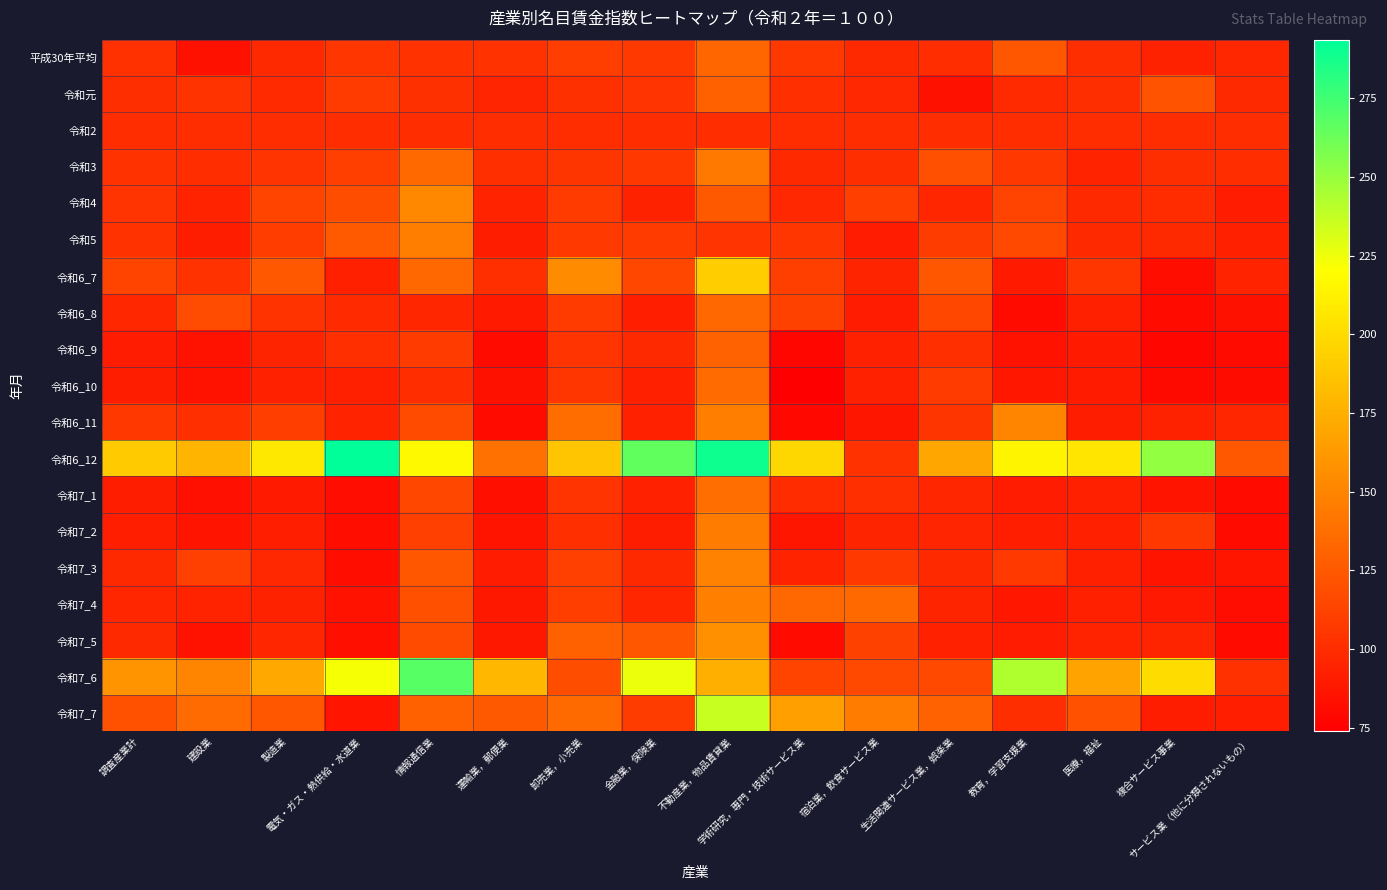

Count the number of data series in this chart.

19